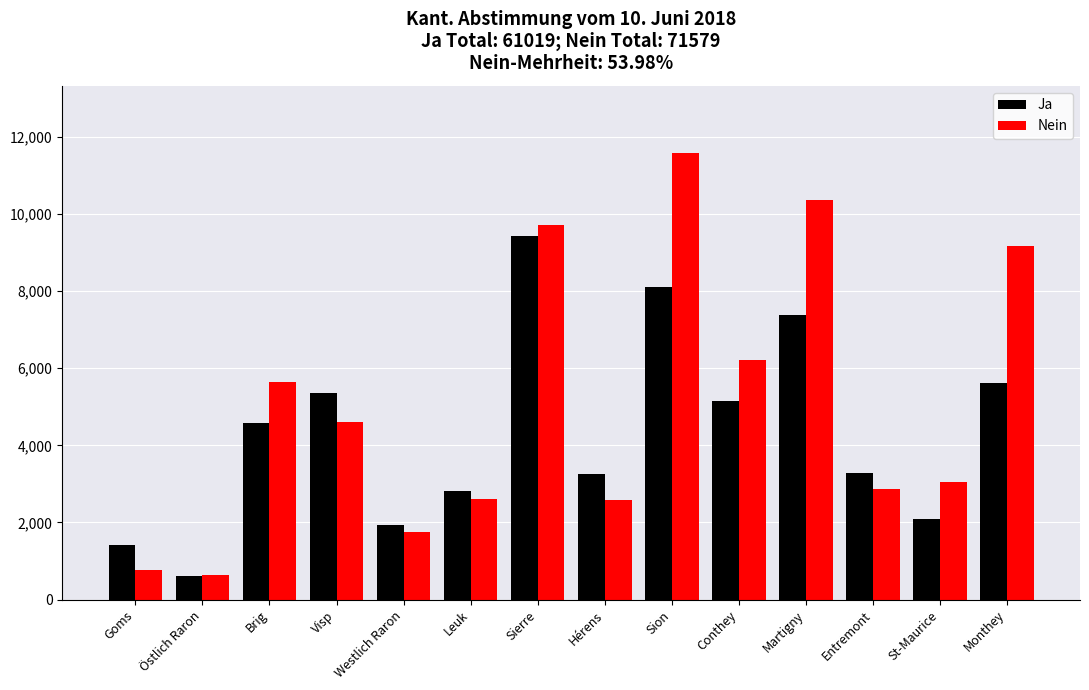

What is the label of the 6th bar from the right?

Sion